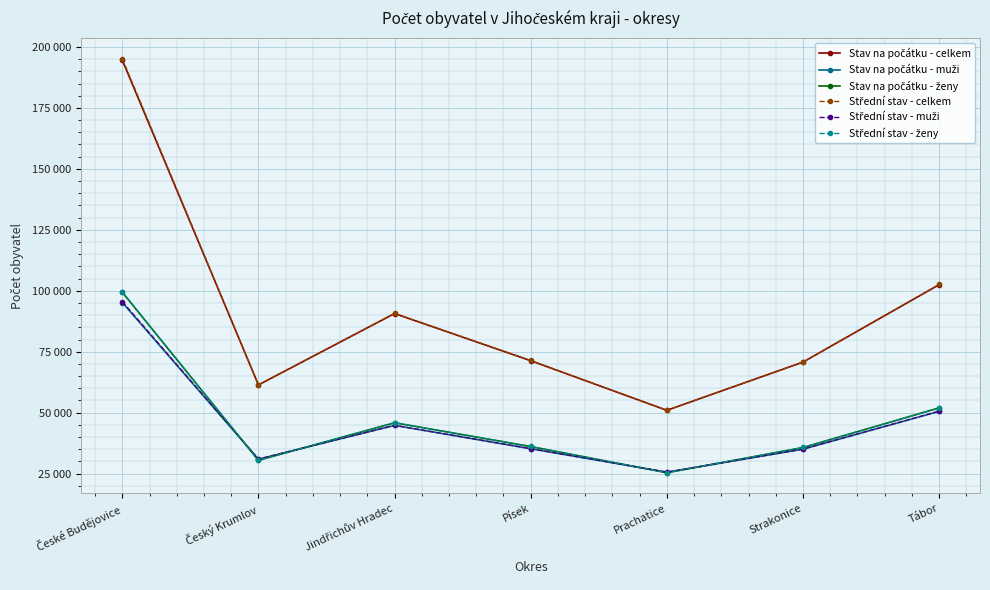

Which series has the largest range (max minus min)?

Střední stav - celkem